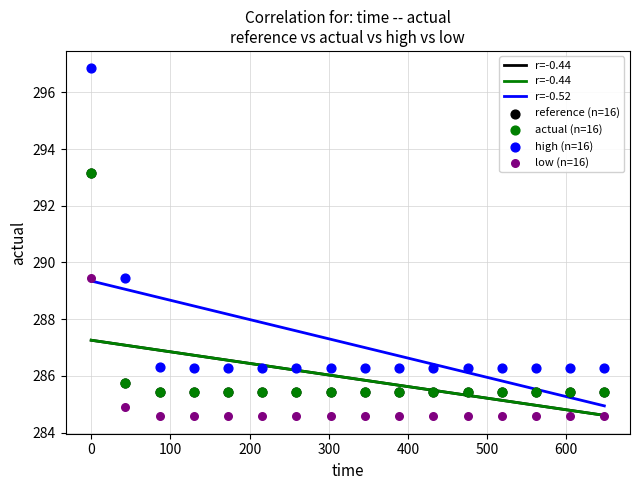

Which series contains the lowest Y value?

low (n=16)